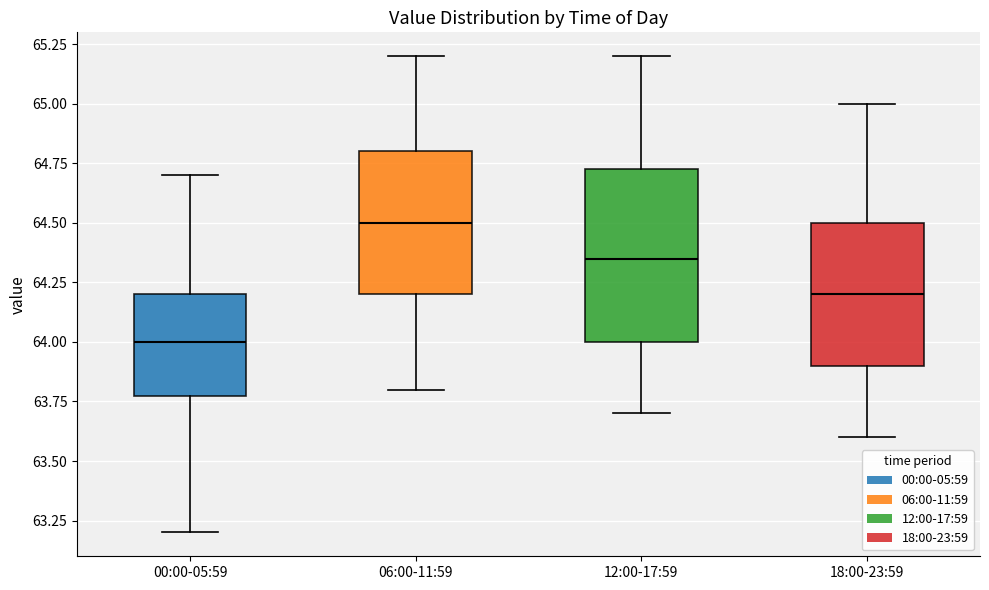

Reading left to right, transcribe this box plot: for each box, give where its median line is, the range the box spans, and where its two whiskers end, as read against the y-axis. The values are not printed on the chart, so give them approximately, as read against the axis.

00:00-05:59: median 64.00, box 63.80 to 64.20, whiskers 63.20 to 64.70
06:00-11:59: median 64.50, box 64.20 to 64.80, whiskers 63.80 to 65.20
12:00-17:59: median 64.35, box 64.00 to 64.75, whiskers 63.70 to 65.20
18:00-23:59: median 64.20, box 63.90 to 64.50, whiskers 63.60 to 65.00